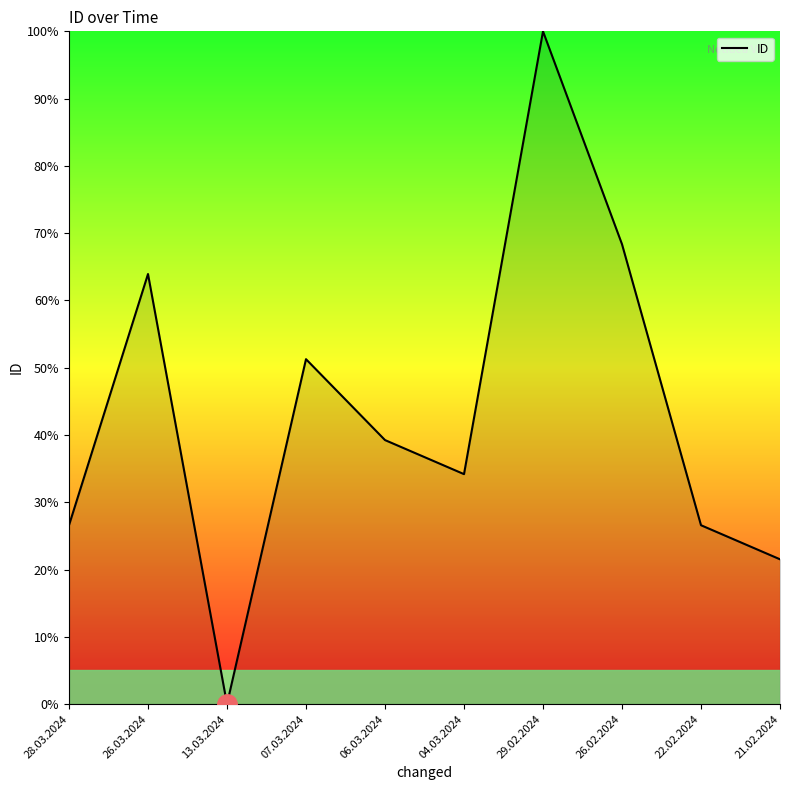

What position from the right is 21.02.2024?

1